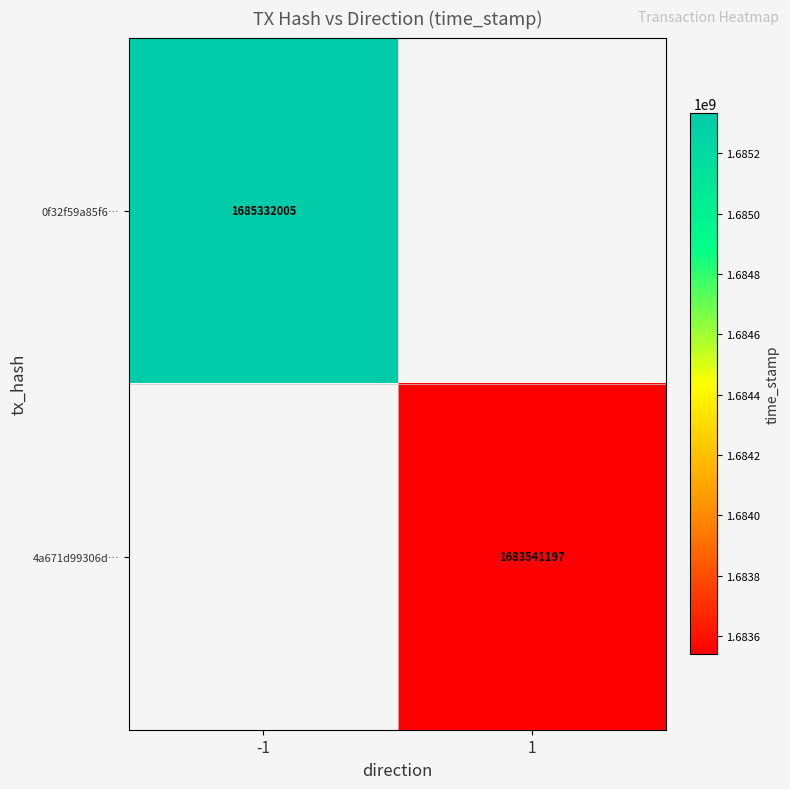

Between 1 and -1, which is larger?

-1